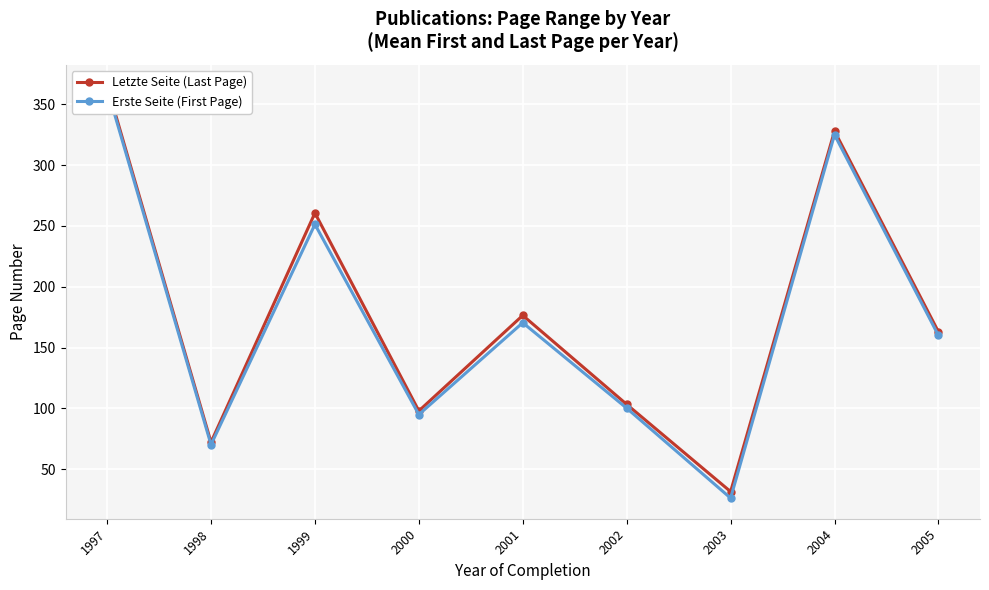

What is the value of the Letzte Seite (Last Page) point at the 7th from the left?

31.7